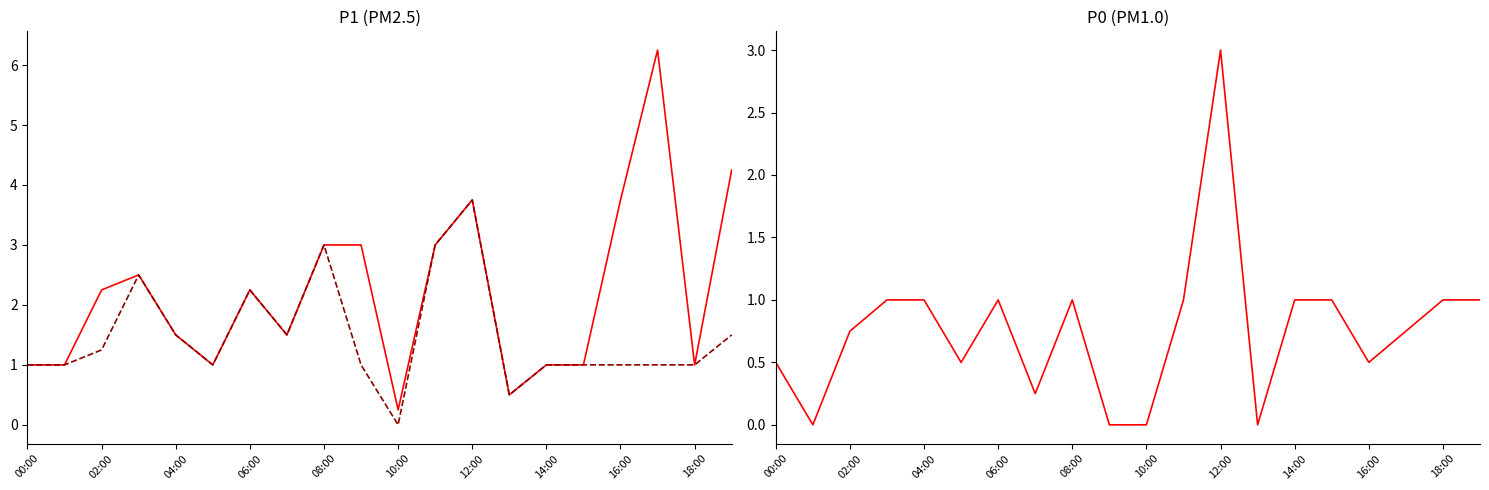

Which series has the widest spread of values?

P1